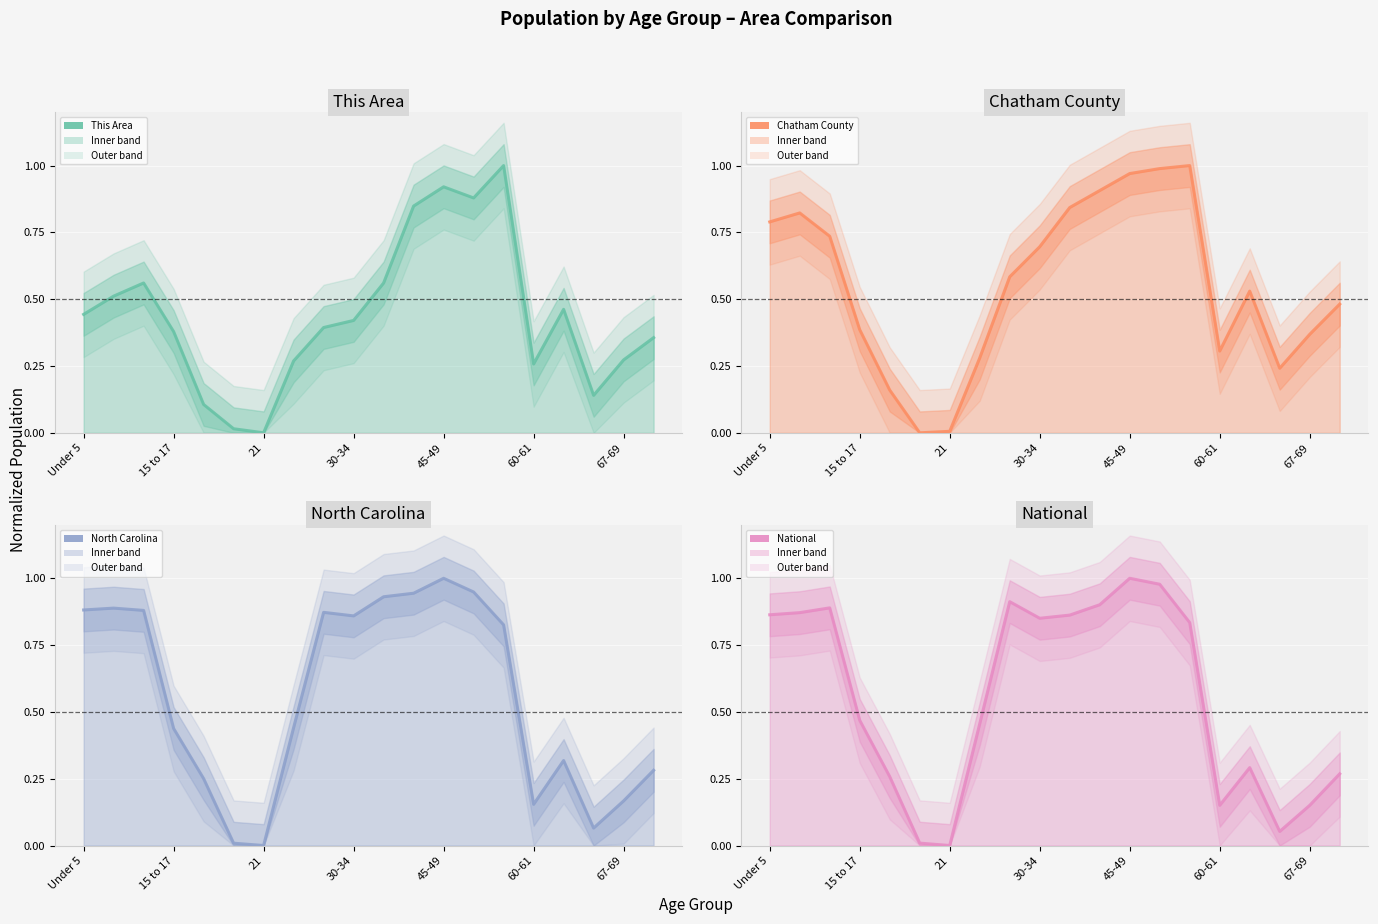

At which category does the chart reach its peak across all series?

45-49